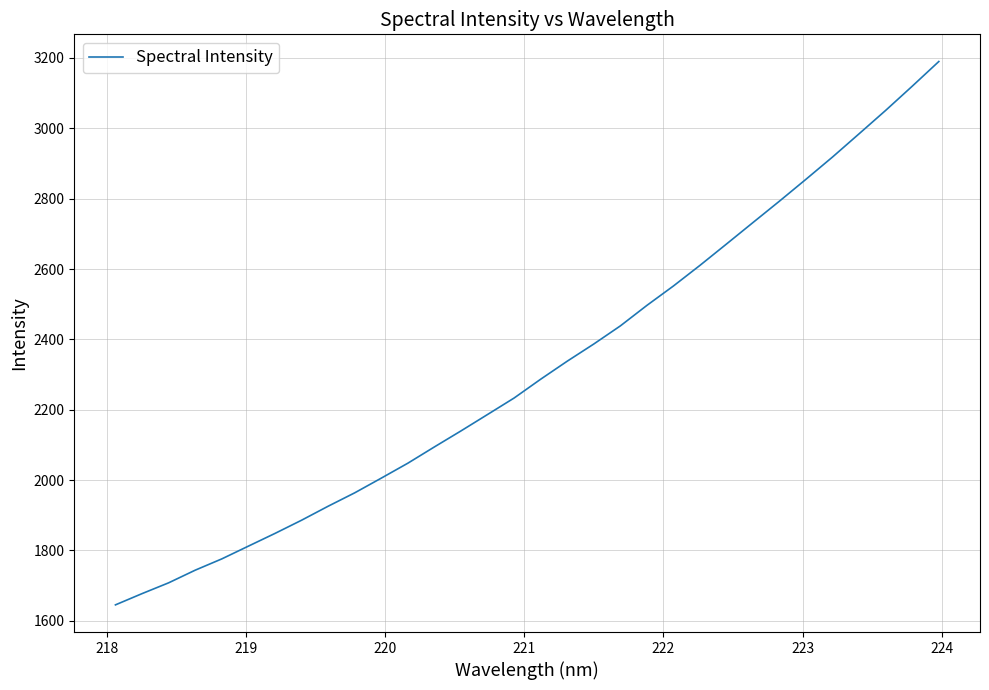

What is the greatest value displayed?

3190.0